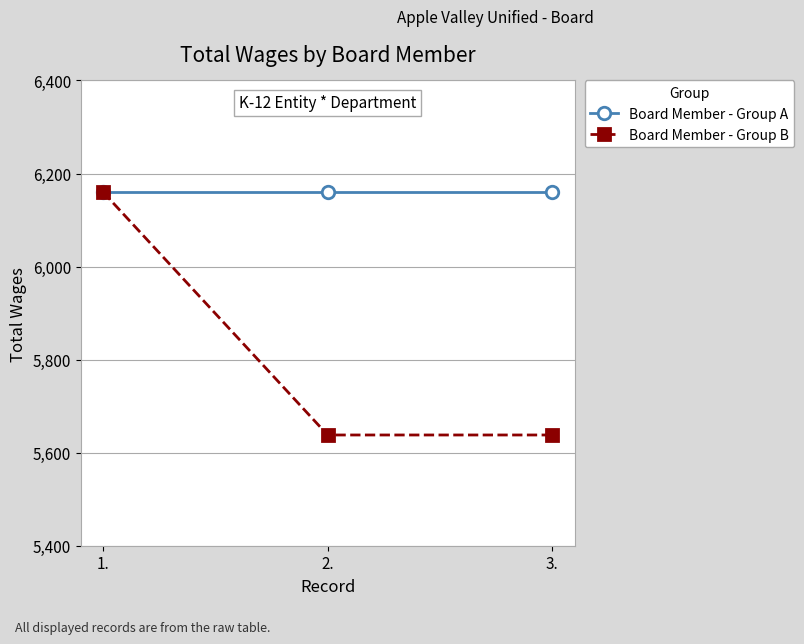

What is the label of the 2nd point from the left?

2.